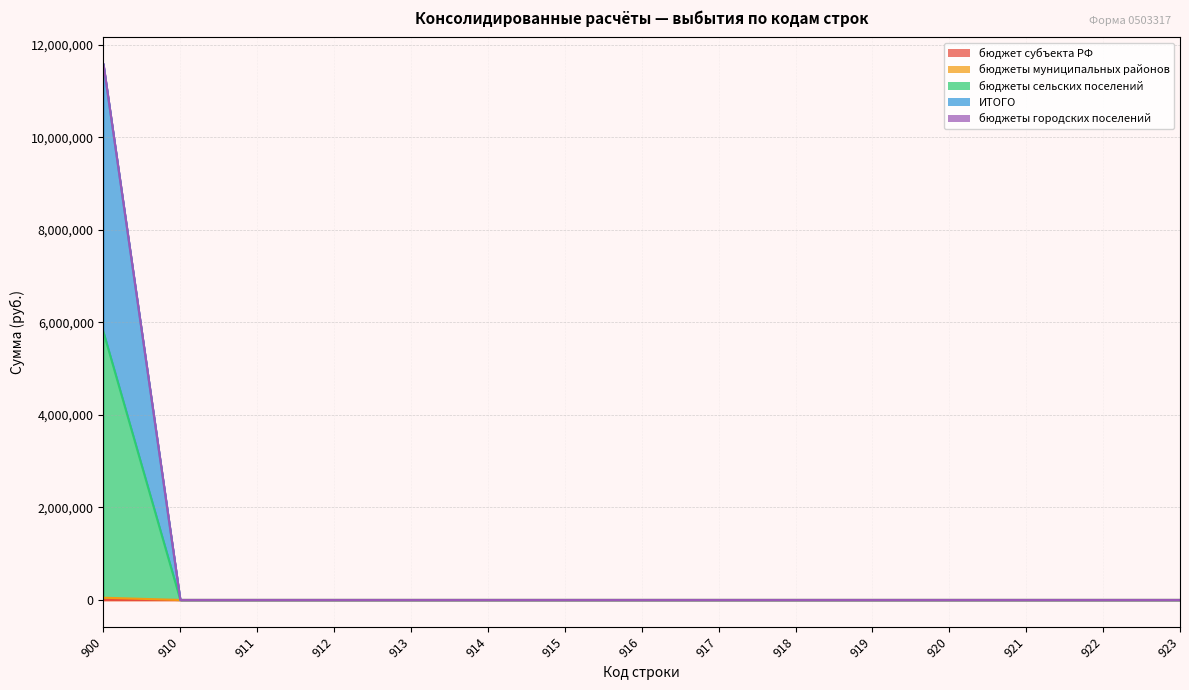

The ИТОГО series shows 3945894.7 at 922. True or false?

False